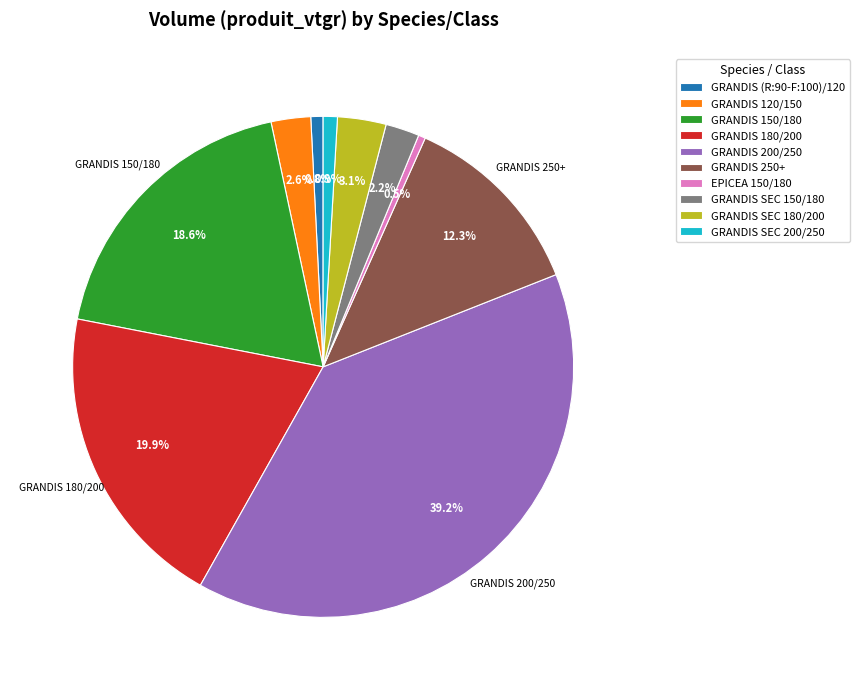

To the nearest percent, what is the average slice percentage?

10%